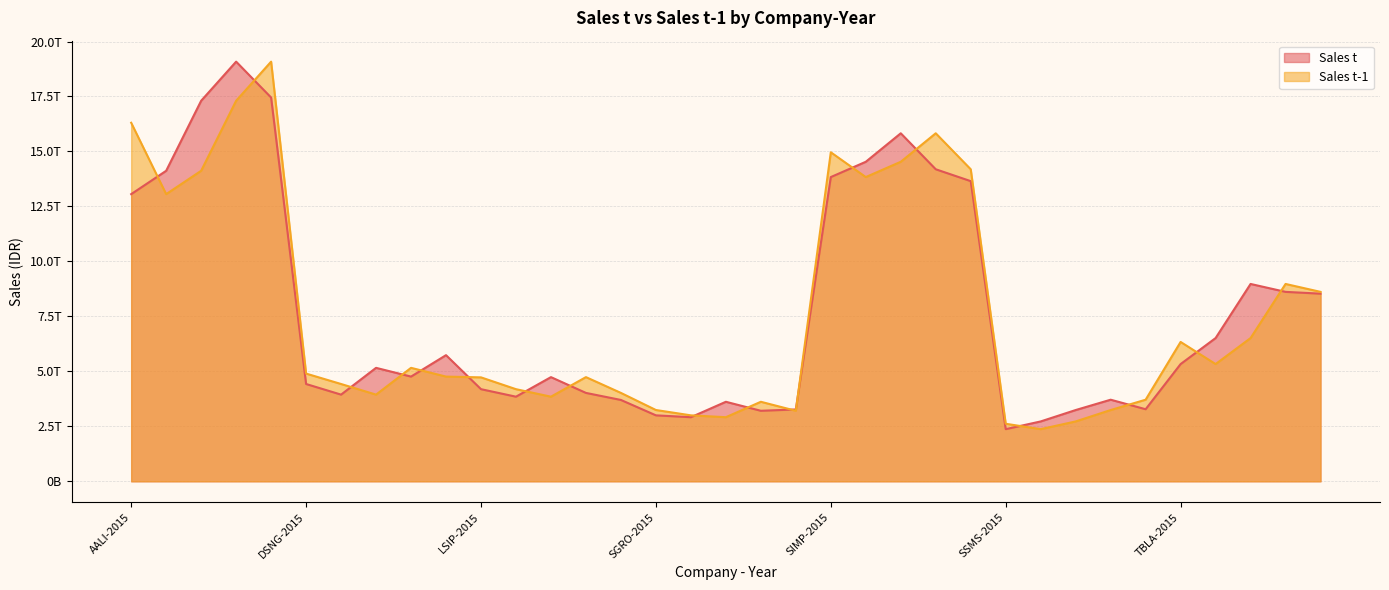

True or false: Sales t and Sales t-1 cross at least once.

True